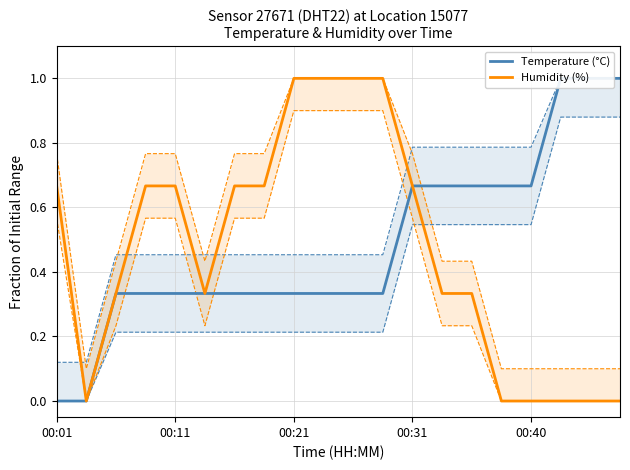

What is the total value across all series at 5?

0.7